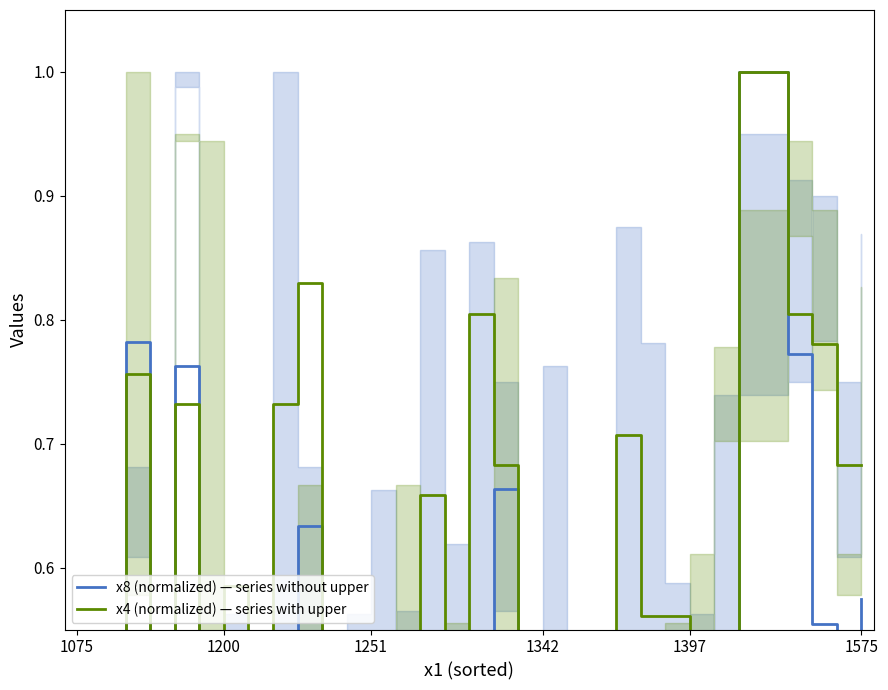

Between which two adjacent categories do x8 (normalized) — series without upper and x4 (normalized) — series with upper first intersect?

1200 and 1251